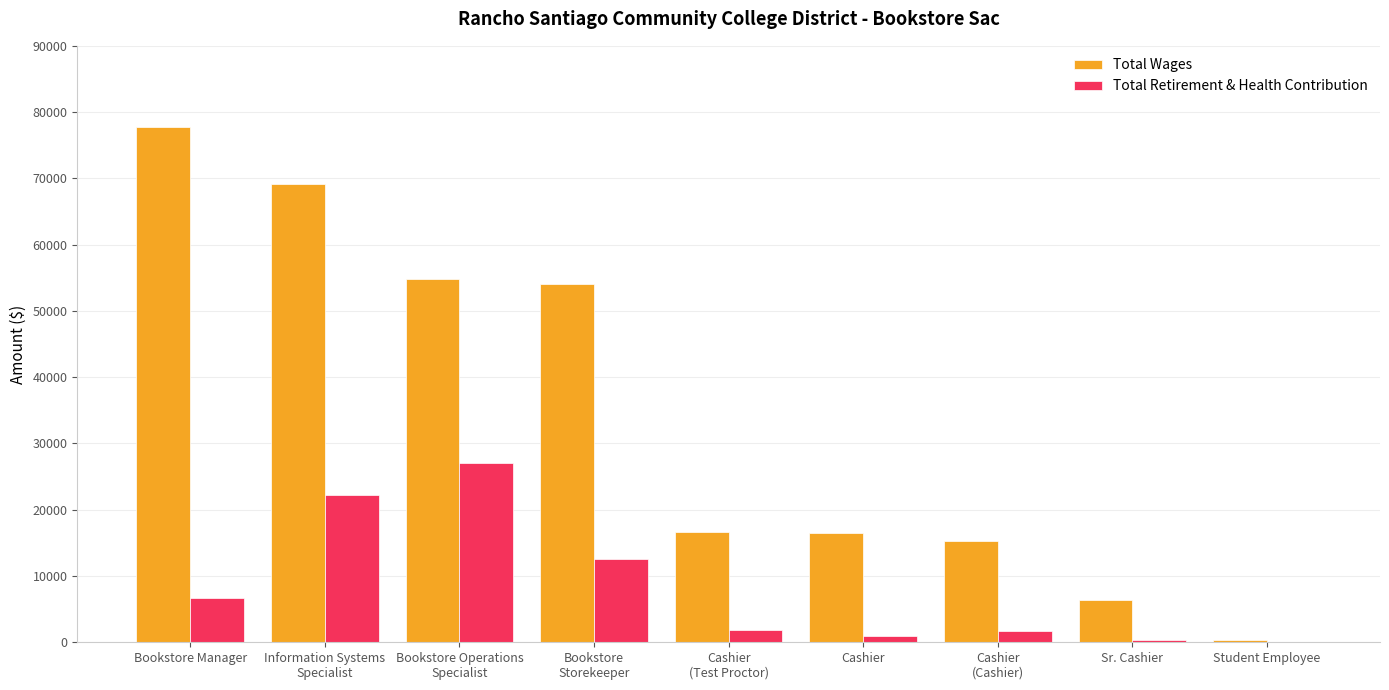

At which label does Total Wages first exceed 16640?

Bookstore Manager